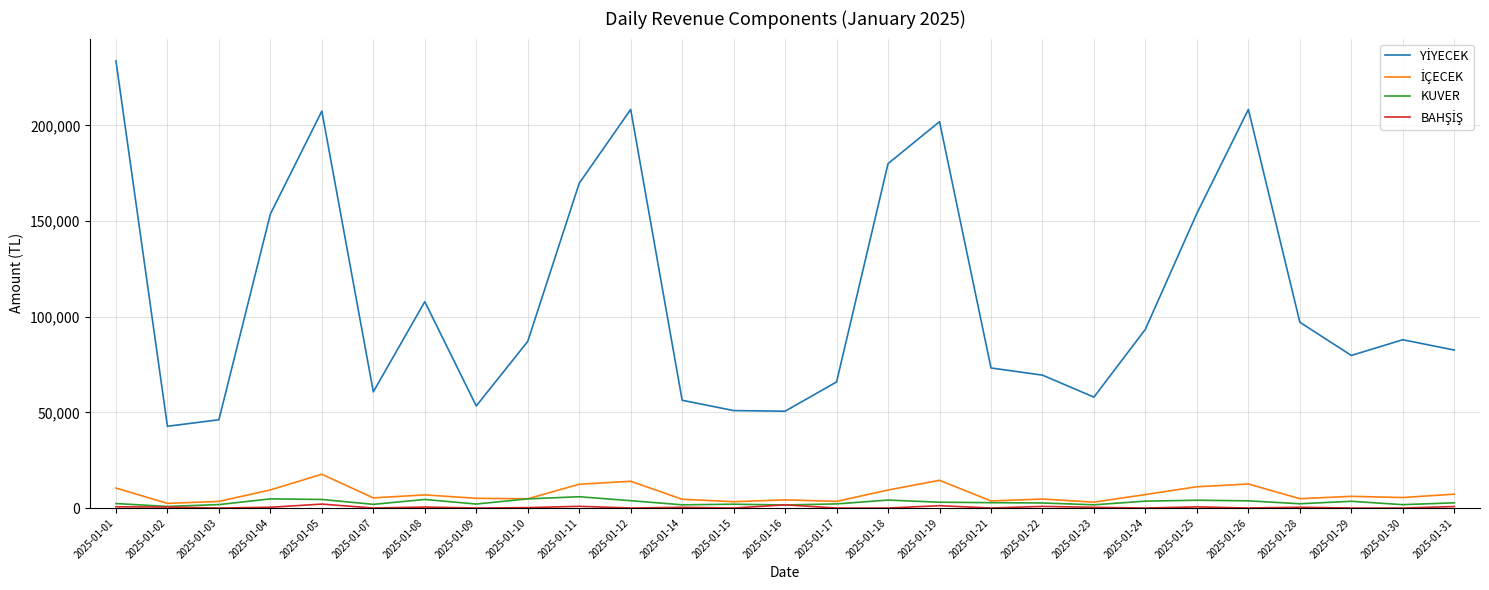

Does the chart display data point markers on the line(s)?

No